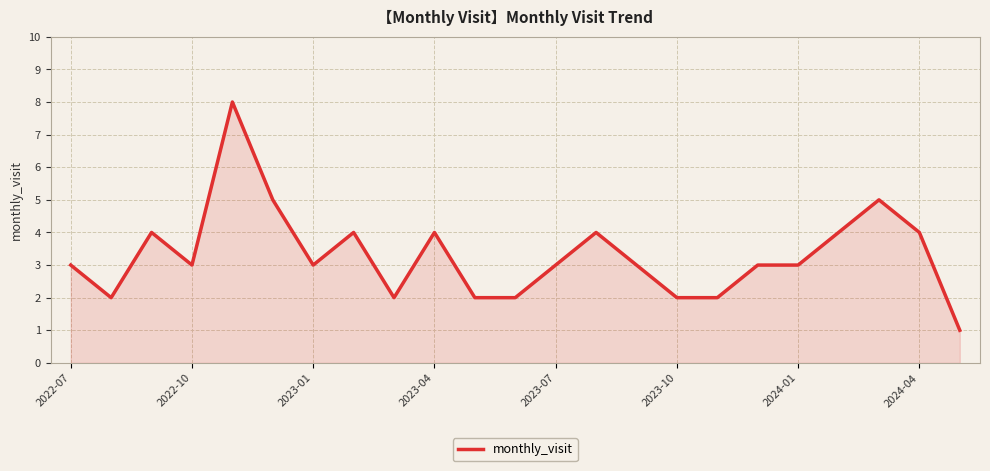

What is the difference between the maximum and minimum values?

7